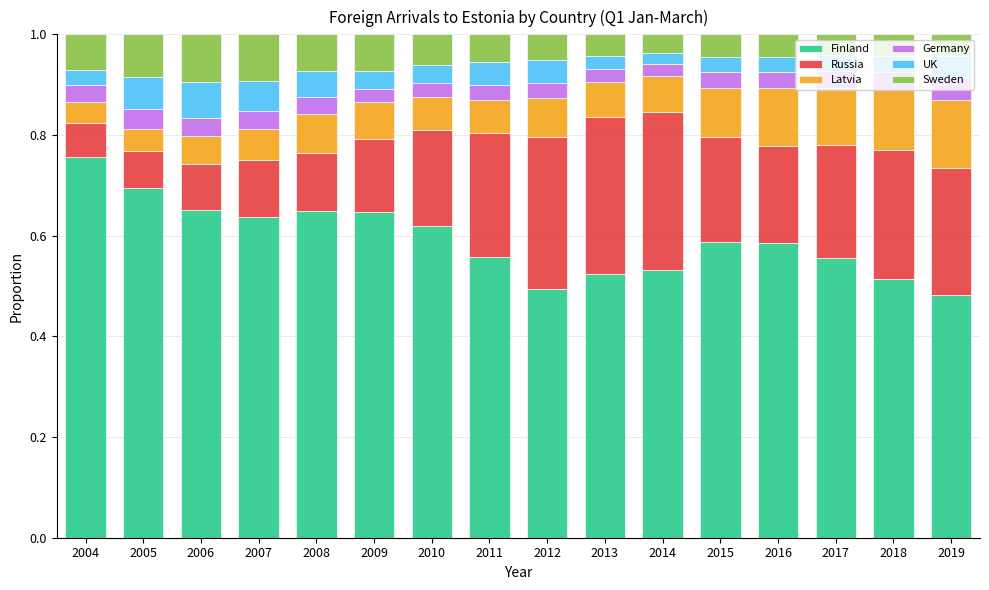

Which category has the highest value in the Finland series?

2004